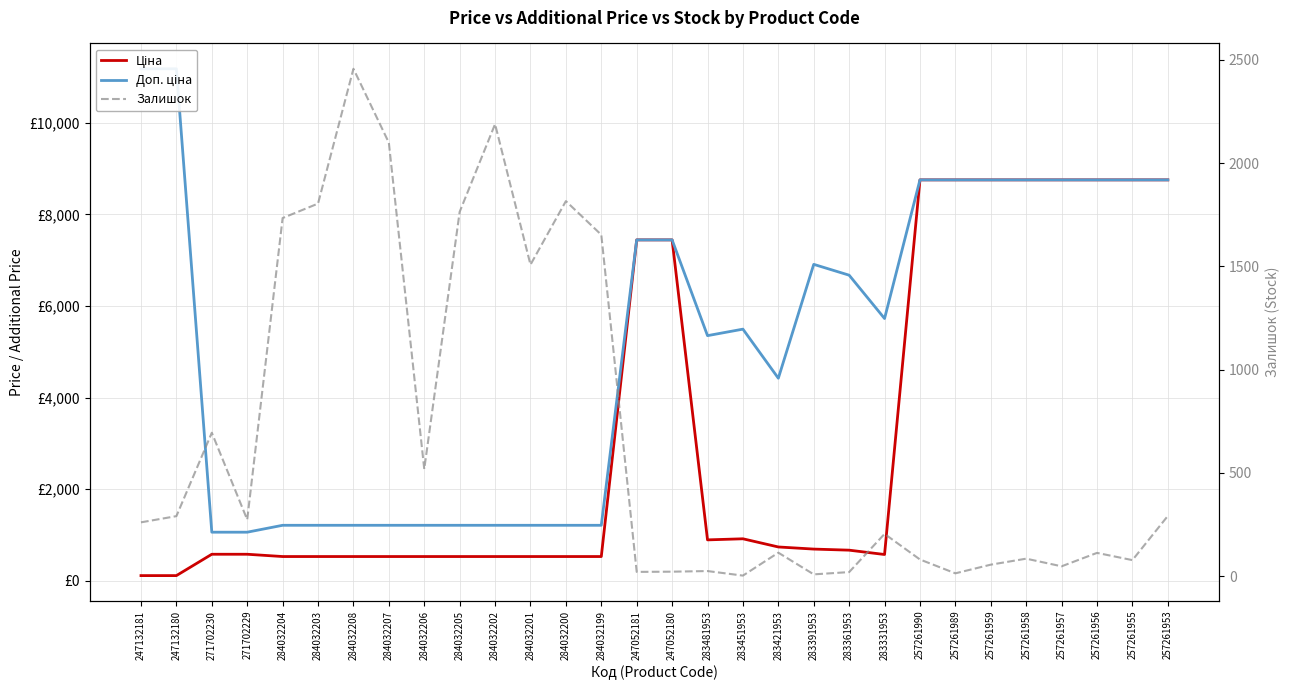

Is it true that Ціна equals 528.2 at 284032208?

True